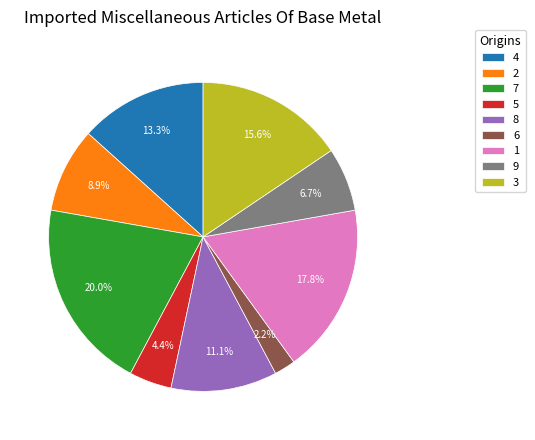

What is the ratio of the value at 1 to the value at 9?

2.7